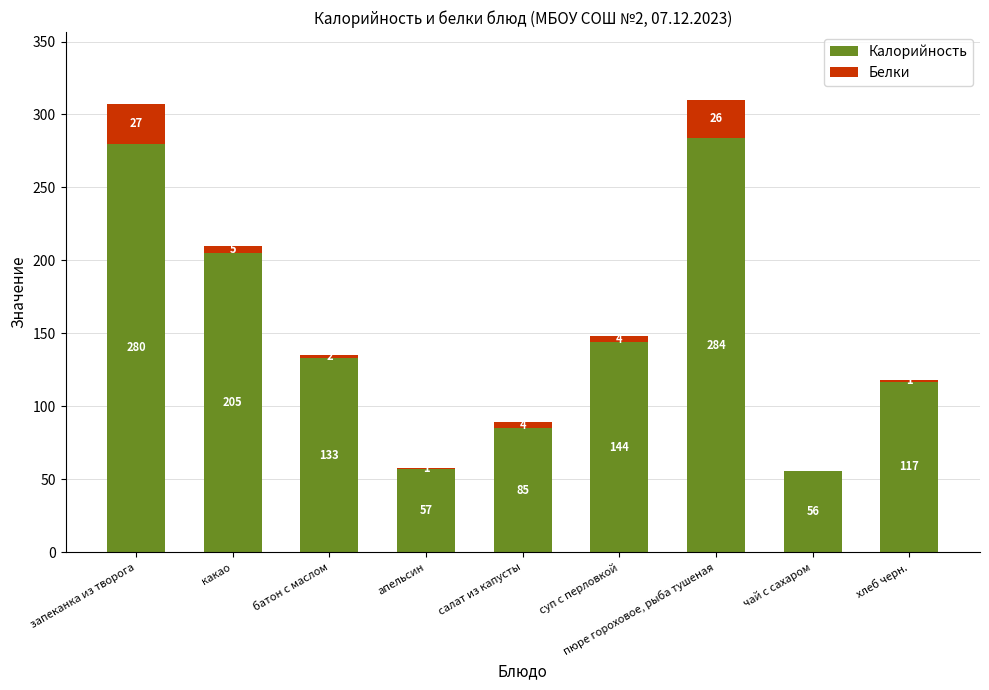

Which category has the highest value in the Калорийность series?

пюре гороховое, рыба тушеная